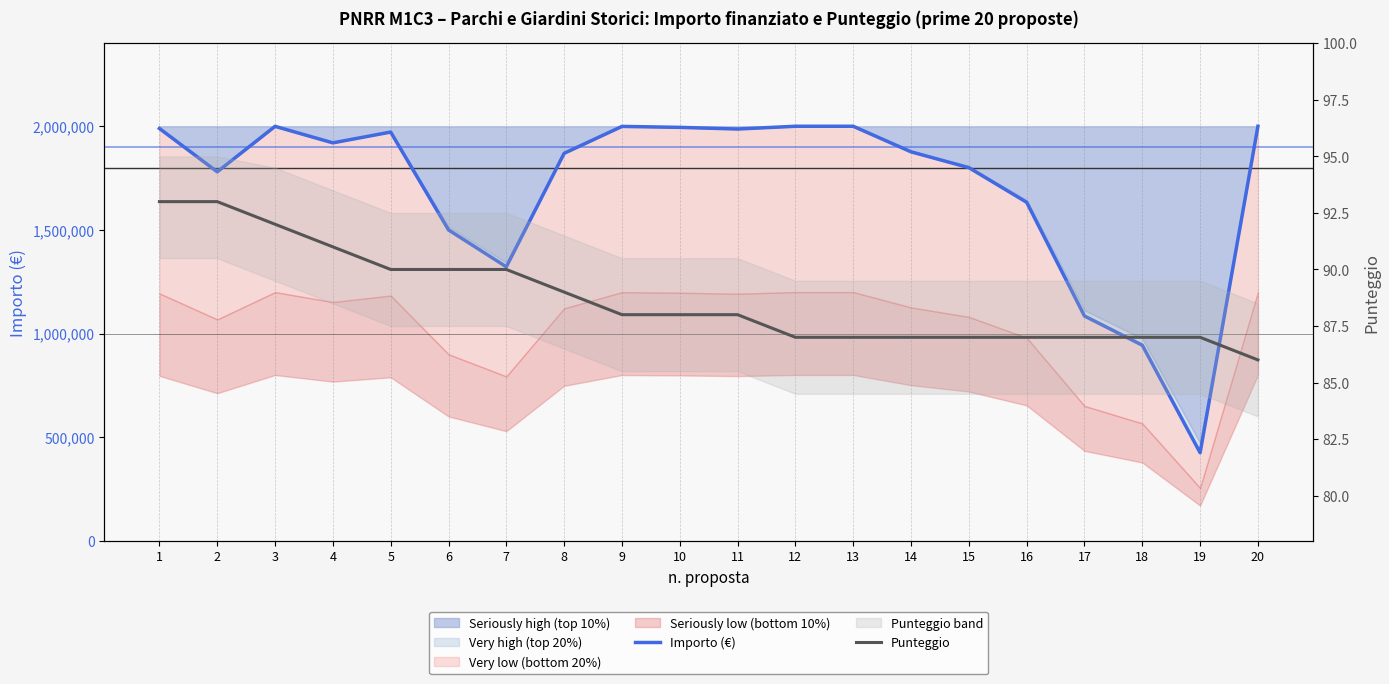

Rank the series at 14 from highest to lowest value.

Importo (€), Punteggio